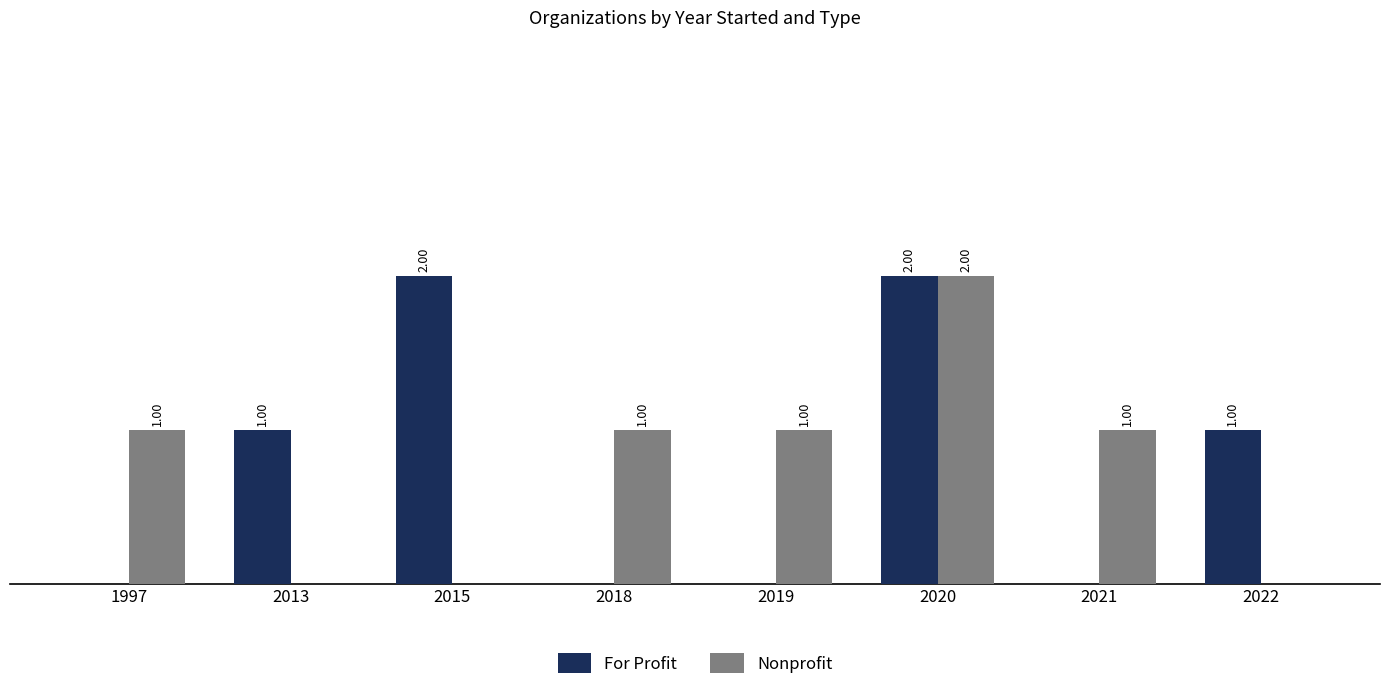

At 2019, list the series in order from smallest to largest.

For Profit, Nonprofit